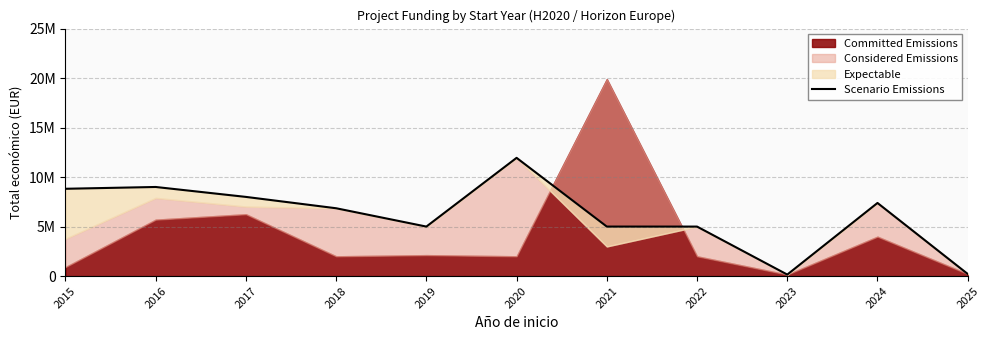

What is the ratio of the value at 2016 to the value at 2025?

42.5